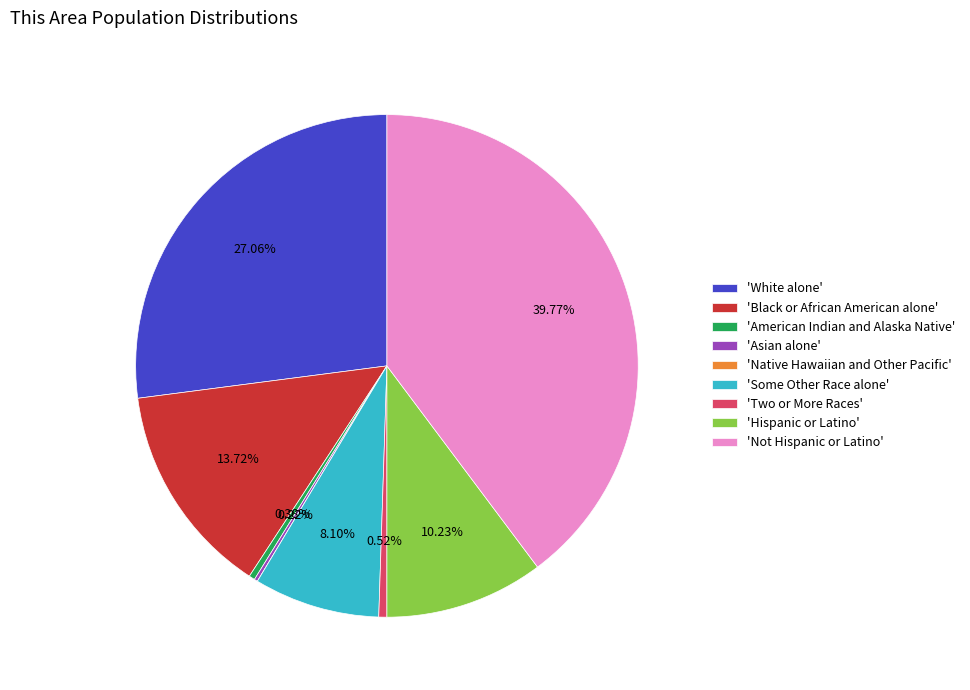

Is there any slice that represents more than half of the pie?

No